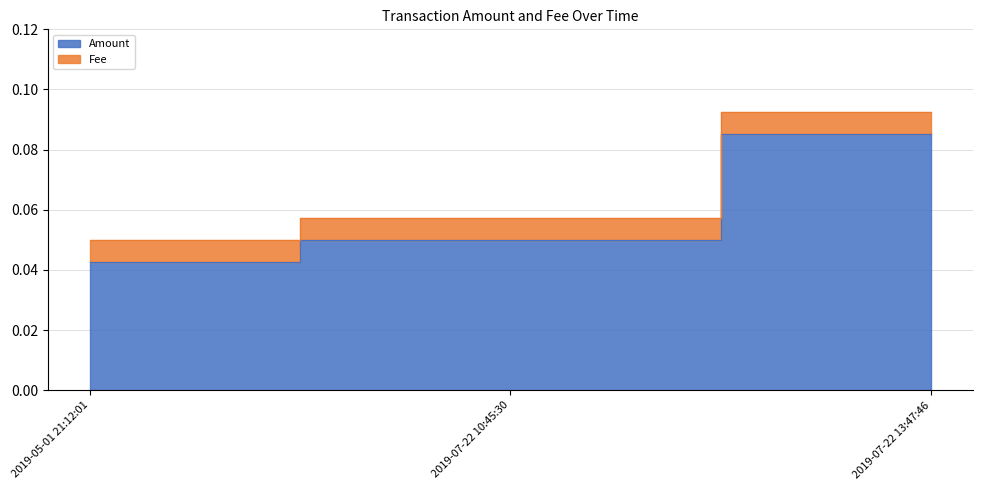

List the labels in order of value, largest first.

2019-07-22 13:47:46, 2019-07-22 10:45:30, 2019-05-01 21:12:01